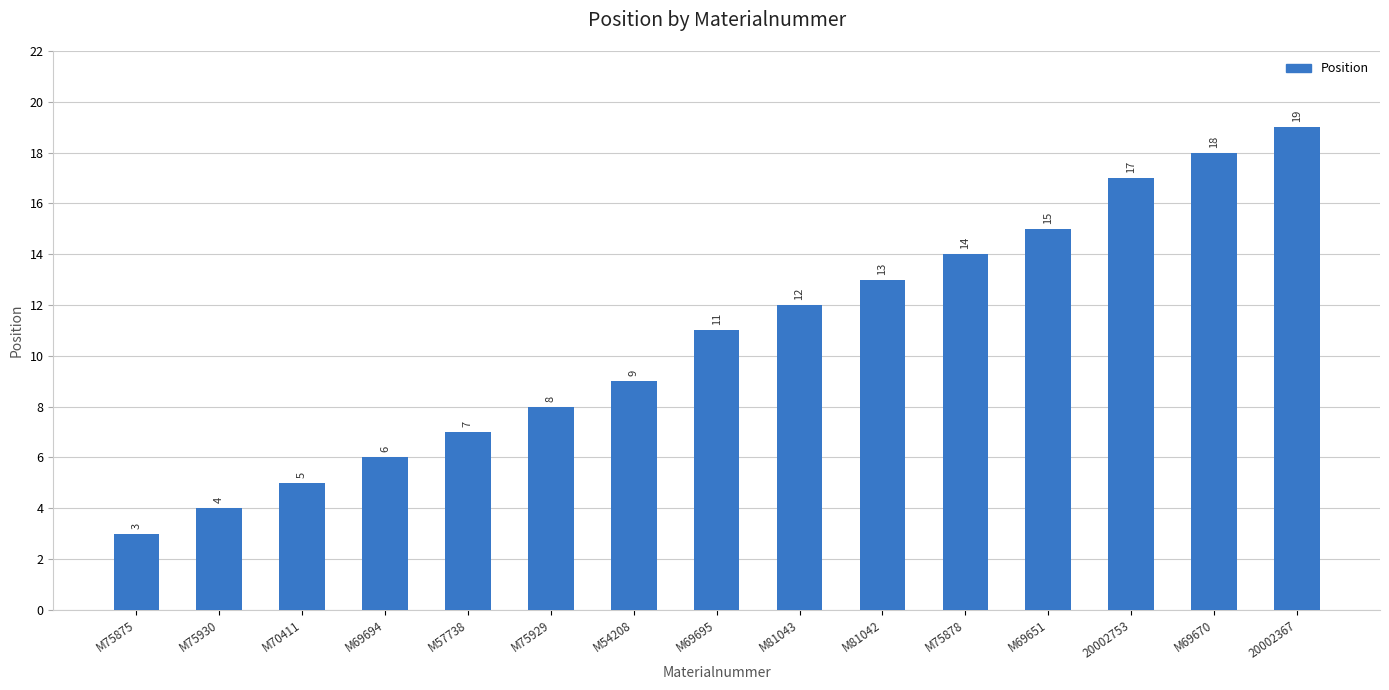

Reading right to left, transcribe all the data shown in this chart.

20002367=19	M69670=18	20002753=17	M69651=15	M75878=14	M81042=13	M81043=12	M69695=11	M54208=9	M75929=8	M57738=7	M69694=6	M70411=5	M75930=4	M75875=3